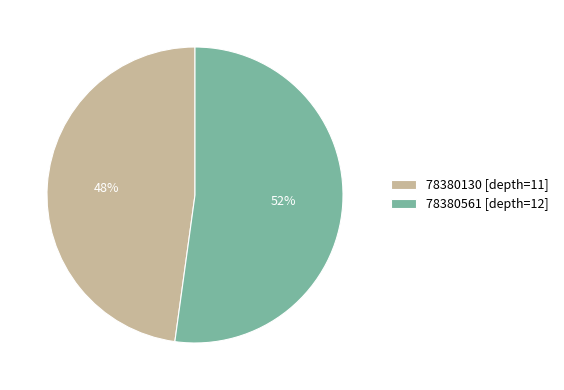

Combined, do 78380130 and 78380561 account for over 50%?

Yes